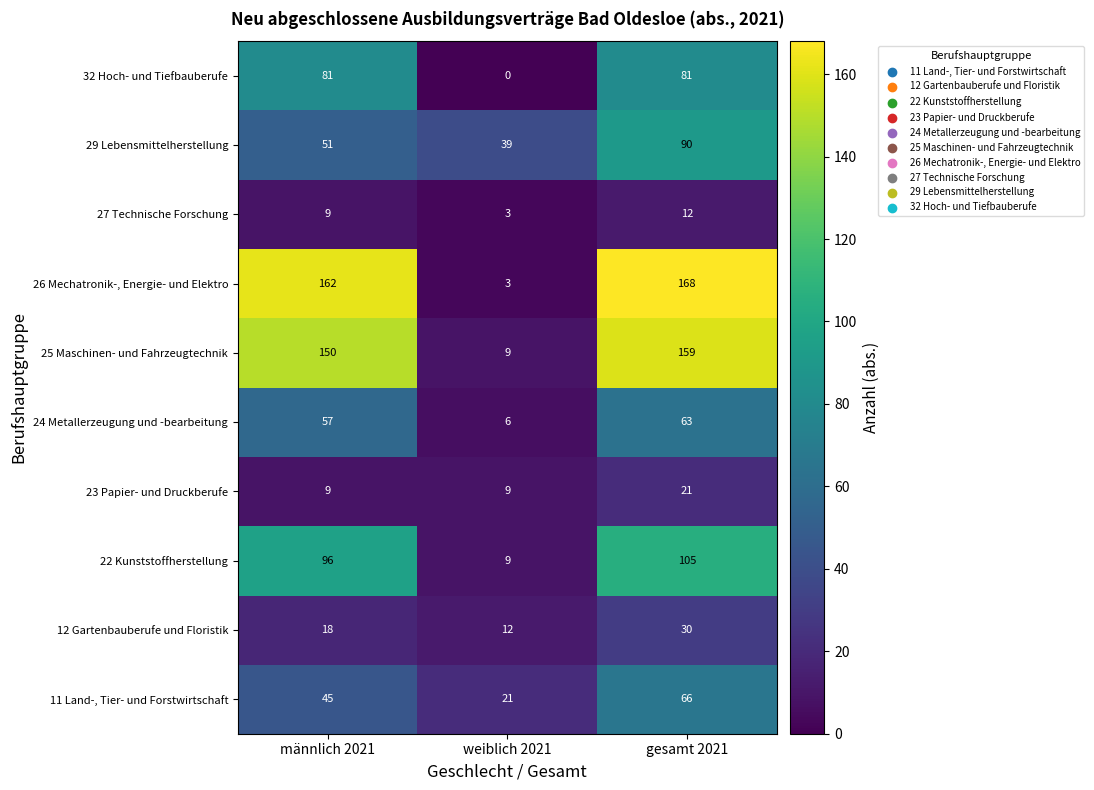

Rank the series by their maximum value, from lowest to highest.

27 Technische Forschung, 23 Papier- und Druckberufe, 12 Gartenbauberufe und Floristik, 24 Metallerzeugung und -bearbeitung, 11 Land-, Tier- und Forstwirtschaft, 32 Hoch- und Tiefbauberufe, 29 Lebensmittelherstellung, 22 Kunststoffherstellung, 25 Maschinen- und Fahrzeugtechnik, 26 Mechatronik-, Energie- und Elektro